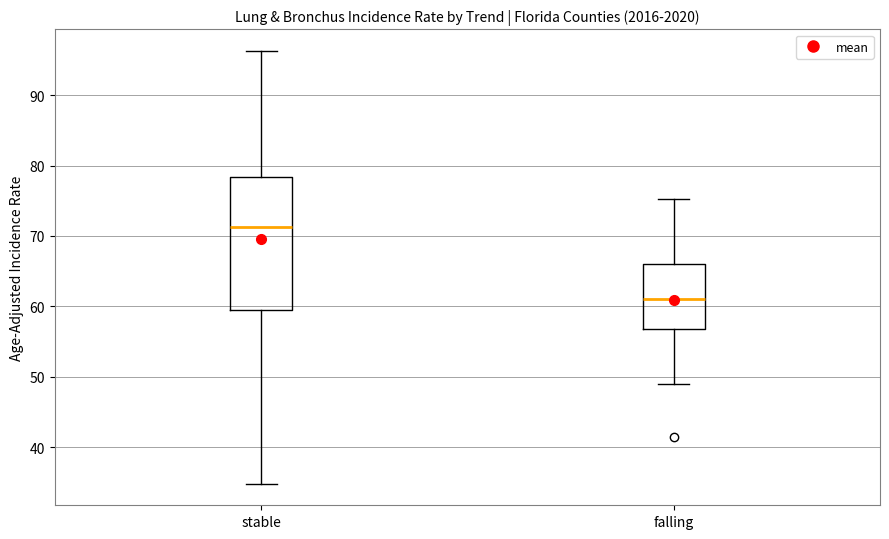

Which box is the tallest, from its lower edge to its upper edge?

stable